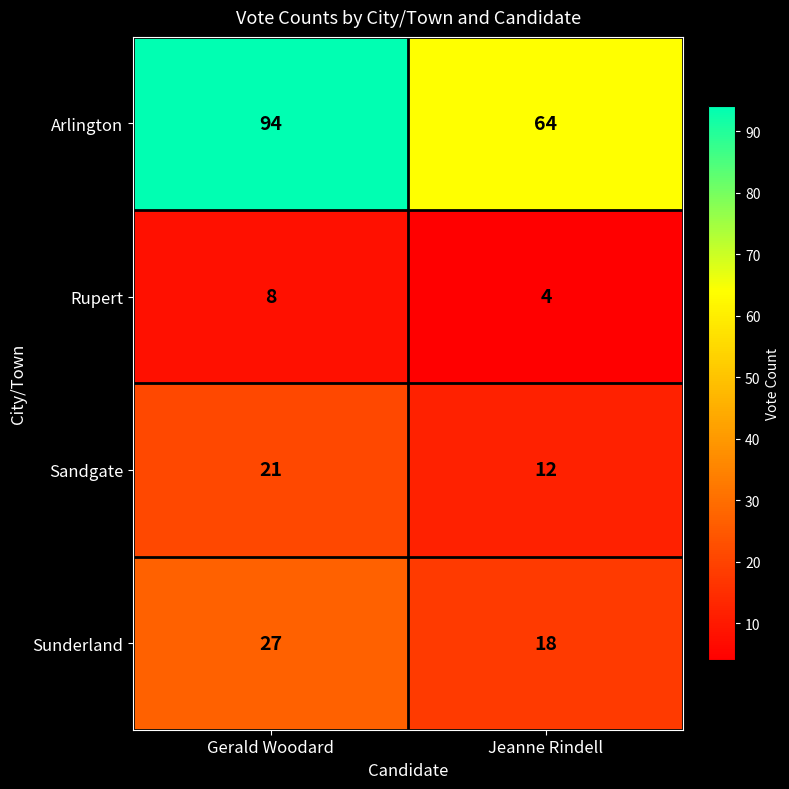

Which series has the widest spread of values?

Arlington